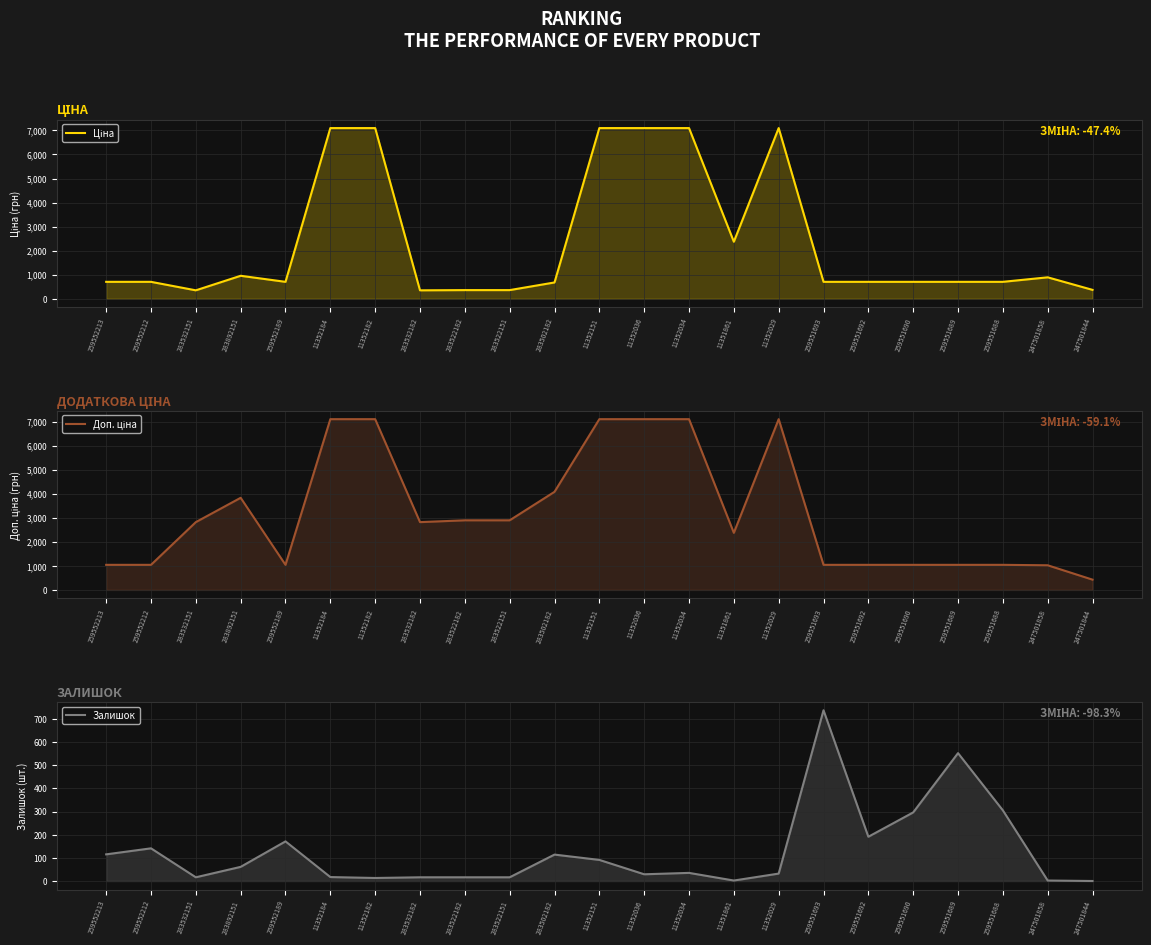

How many data points does each series have?

23